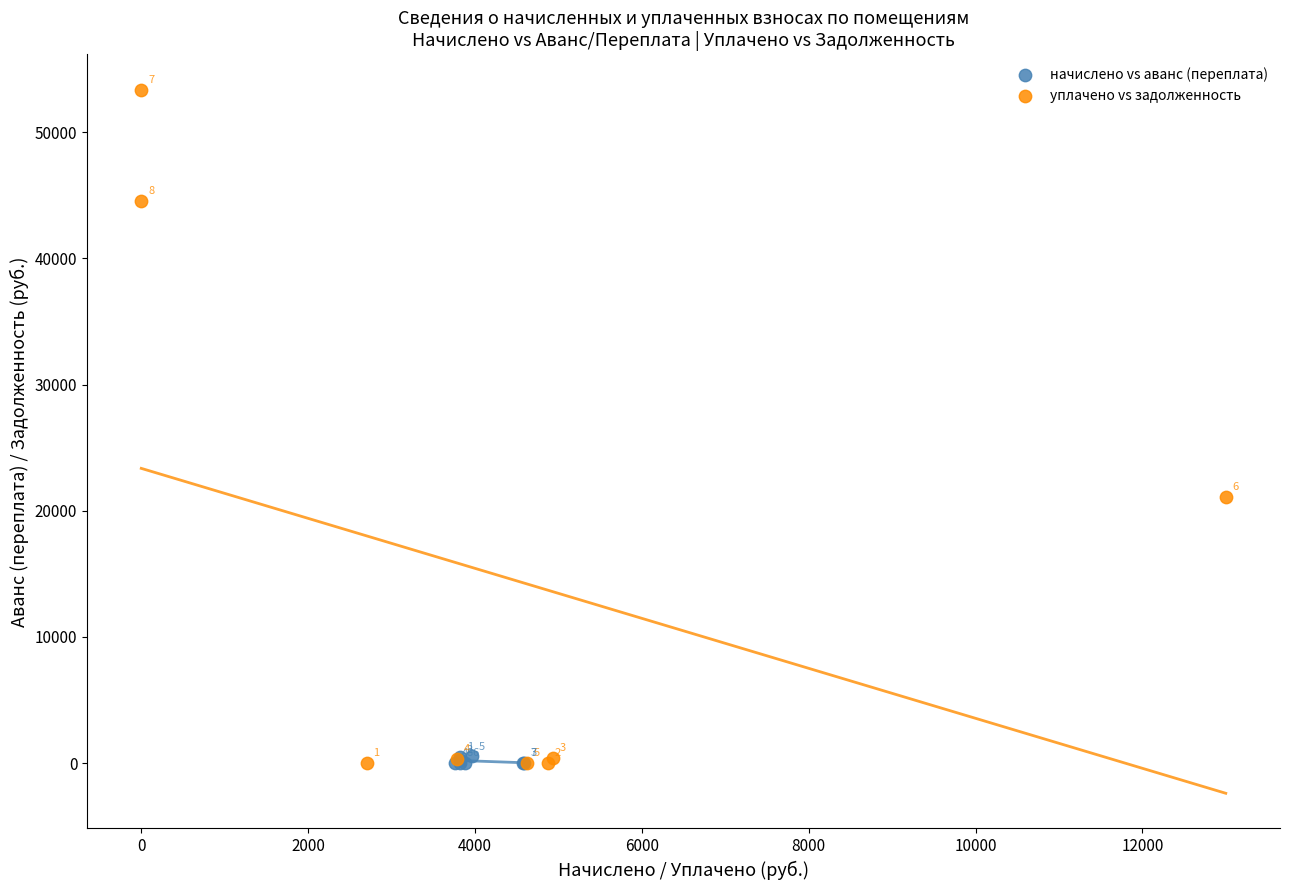

Which series has the largest Y range (max minus min)?

уплачено vs задолженность